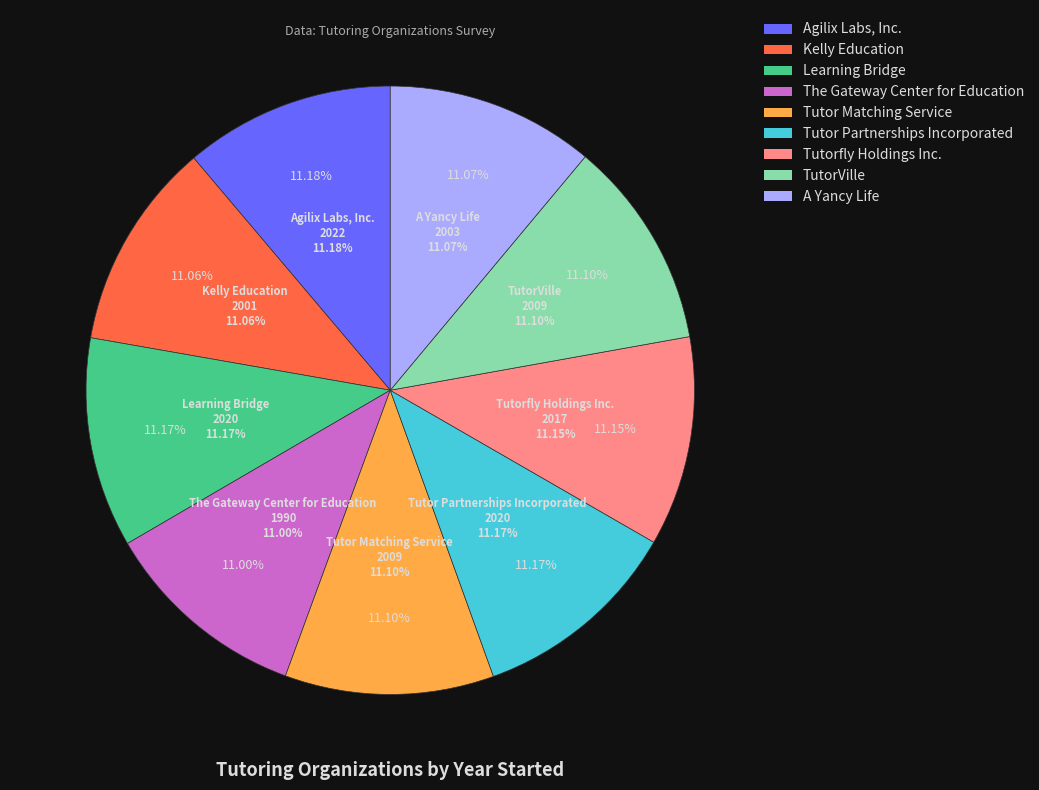

Rank the categories by value from lowest to highest.

The Gateway Center for Education, Kelly Education, A Yancy Life, Tutor Matching Service, TutorVille, Tutorfly Holdings Inc., Learning Bridge, Tutor Partnerships Incorporated, Agilix Labs, Inc.